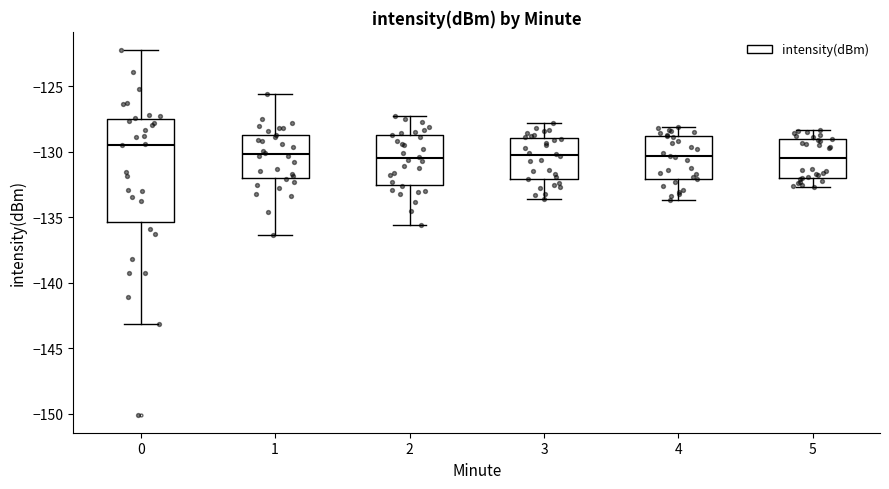

Reading left to right, read every box against the y-axis: the position of its median line, the range the box covers, and the ends of its whiskers. The values are not printed on the chart, so give them approximately, as read against the axis.

0: median -129.5, box -135.5 to -127.5, whiskers -143.0 to -122.0
1: median -130.0, box -132.0 to -128.5, whiskers -136.5 to -125.5
2: median -130.5, box -132.5 to -128.5, whiskers -135.5 to -127.5
3: median -130.0, box -132.0 to -129.0, whiskers -133.5 to -128.0
4: median -130.5, box -132.0 to -129.0, whiskers -133.5 to -128.0
5: median -130.5, box -132.0 to -129.0, whiskers -132.5 to -128.5